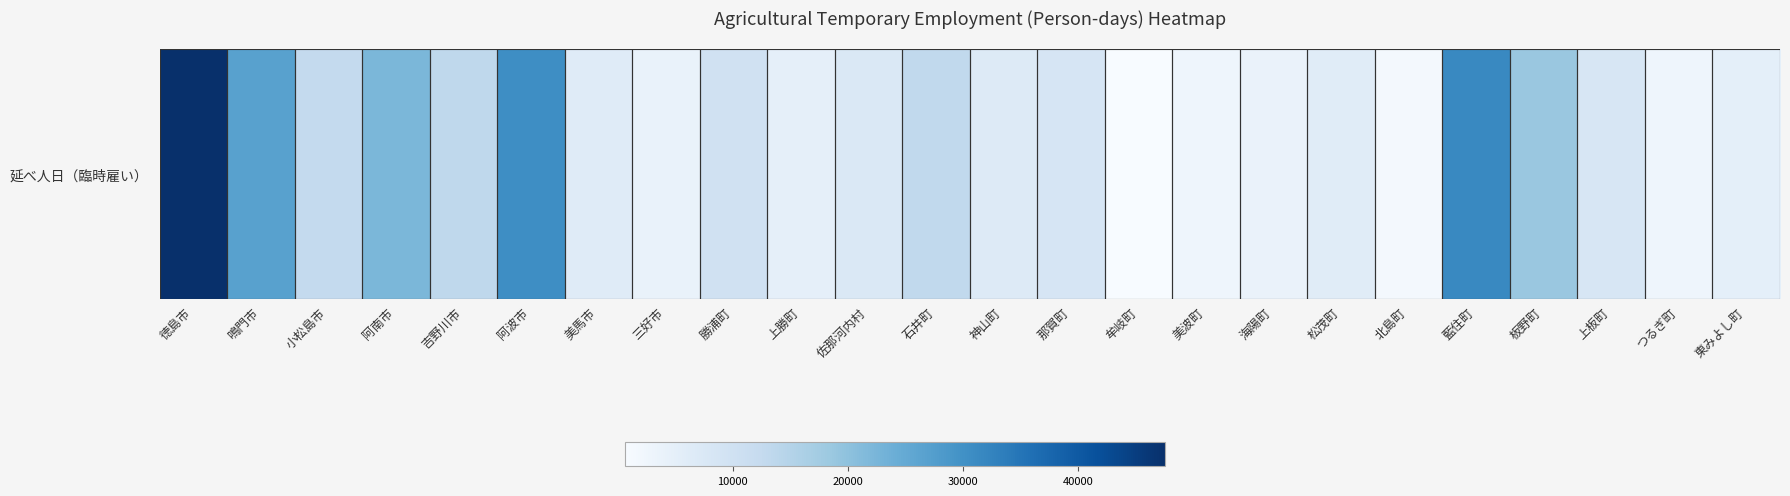

What is the smallest value displayed?

628